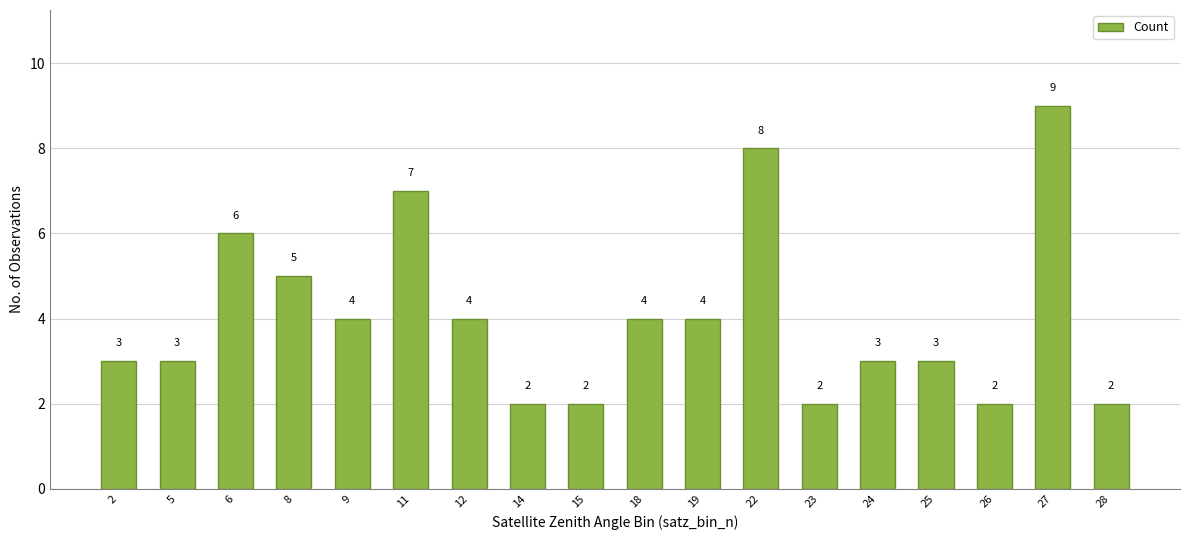

How many bars are there in total?

18